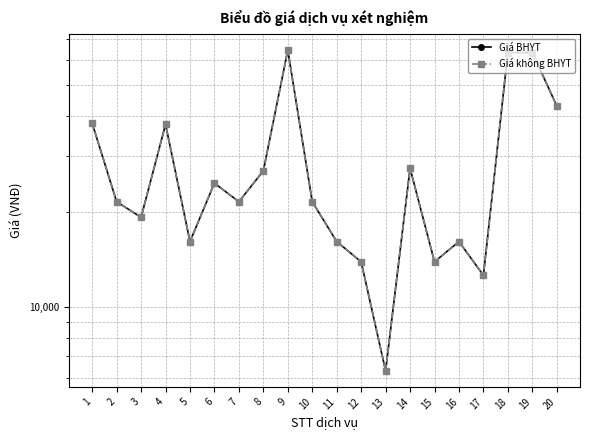

How many lines are shown in the chart?

2